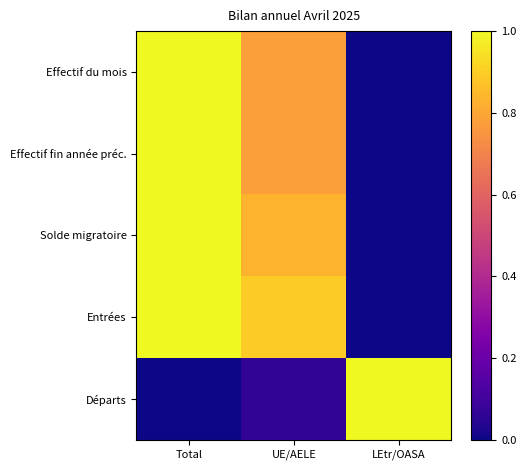

Reading left to right, extract all data points from this chart.

Effectif du mois: Total=1.0	UE/AELE=0.8	LEtr/OASA=0.0
Effectif fin année préc.: Total=1.0	UE/AELE=0.8	LEtr/OASA=0.0
Solde migratoire: Total=1.0	UE/AELE=0.8	LEtr/OASA=0.0
Entrées: Total=1.0	UE/AELE=0.9	LEtr/OASA=0.0
Départs: Total=0.0	UE/AELE=0.1	LEtr/OASA=1.0